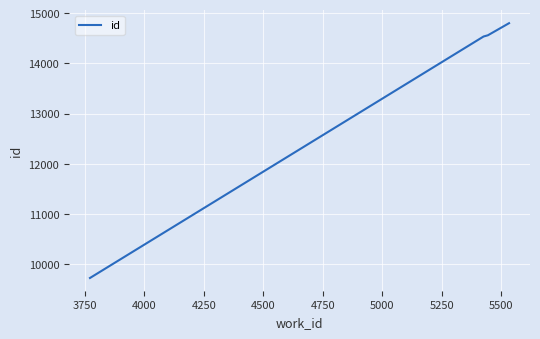

True or false: the data has more than 1 interior local peaks.

False